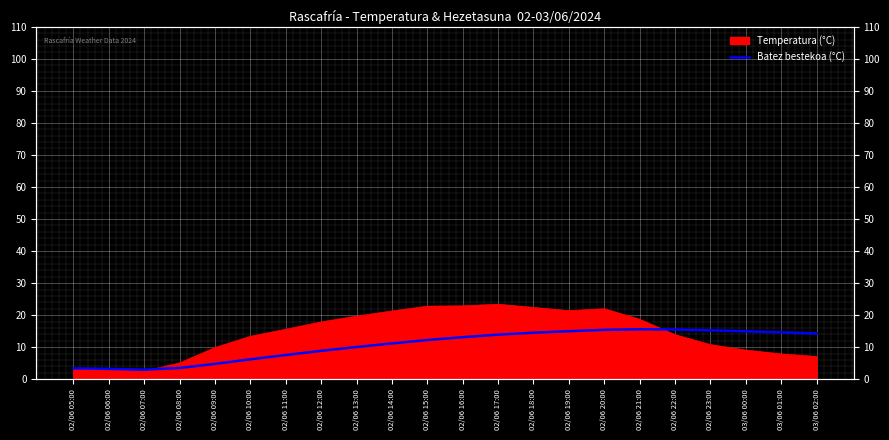

Does the chart display data point markers on the line(s)?

No